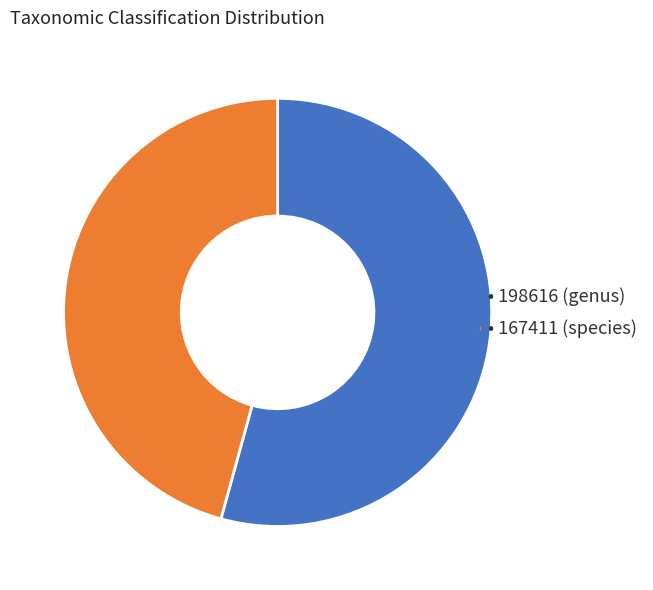

Is there a majority slice in this chart?

Yes